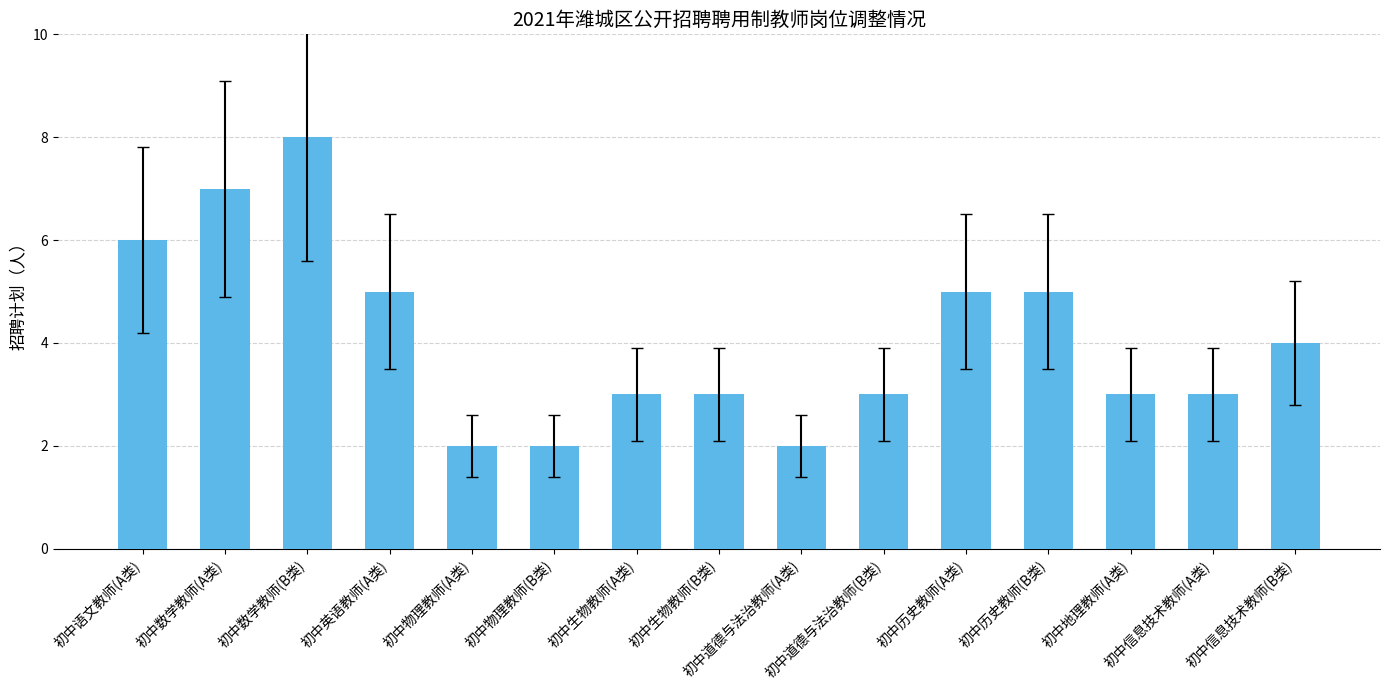

What is the label of the 2nd bar from the left?

初中数学教师(A类)